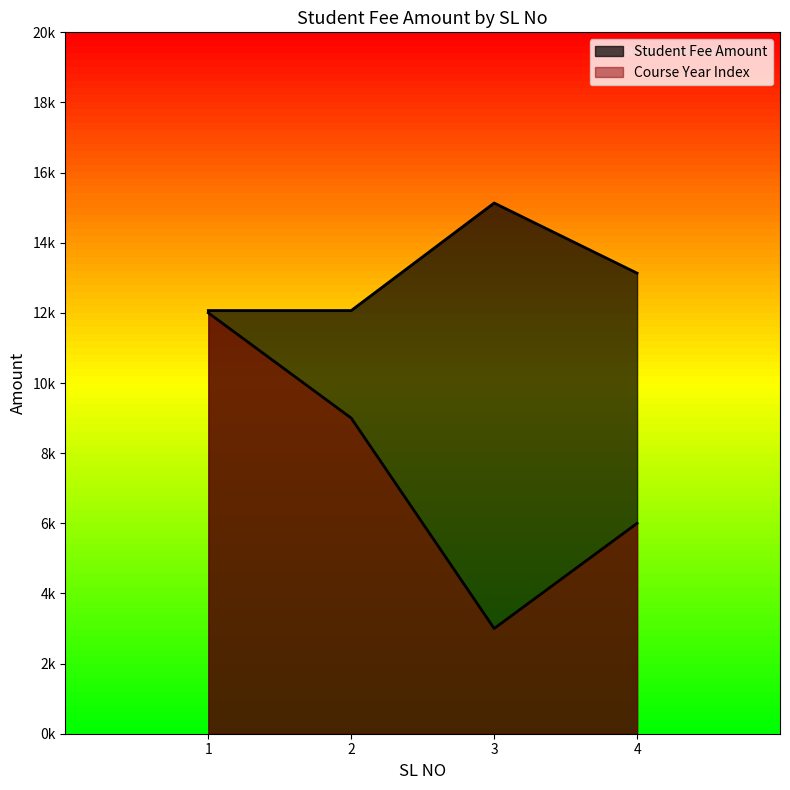

At 3, list the series in order from largest to smallest.

Student Fee Amount, Course Year Index